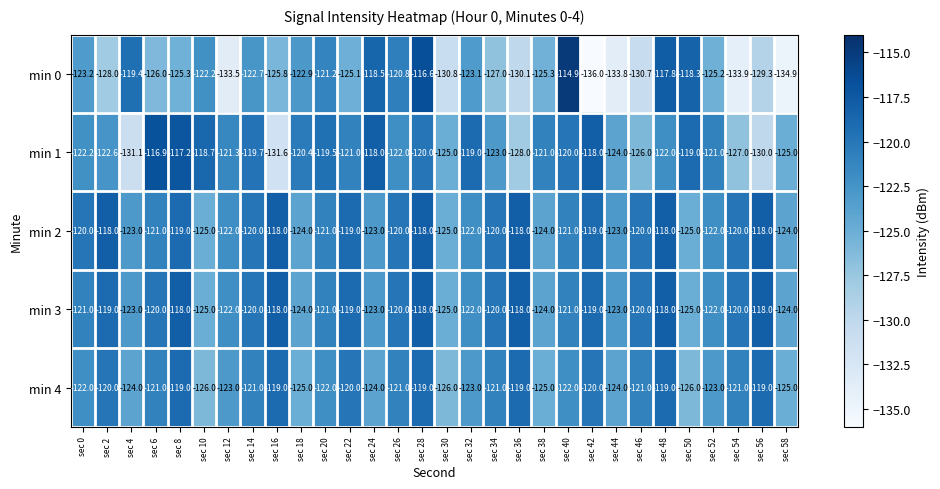

What is the difference between the maximum and minimum values in the min 3 series?

7.0